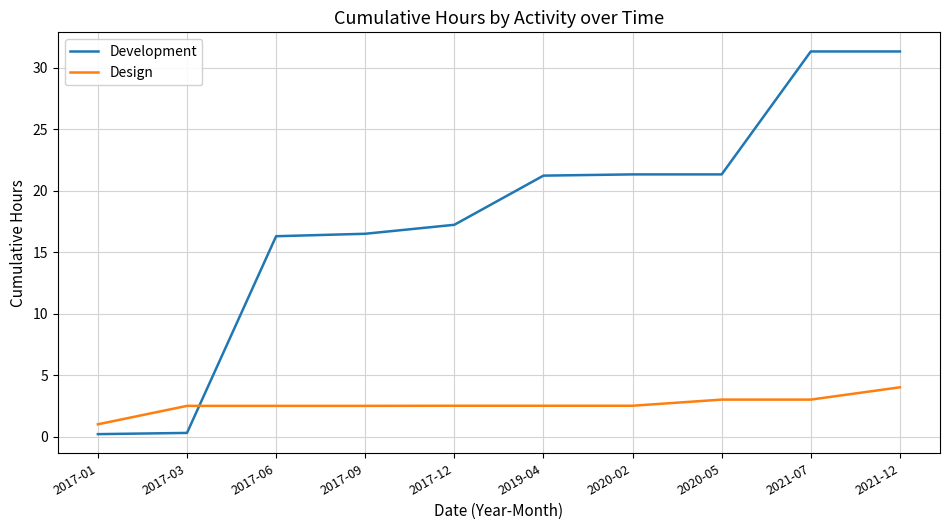

What is the difference between the Design values at 2021-12 and 2020-05?

1.0